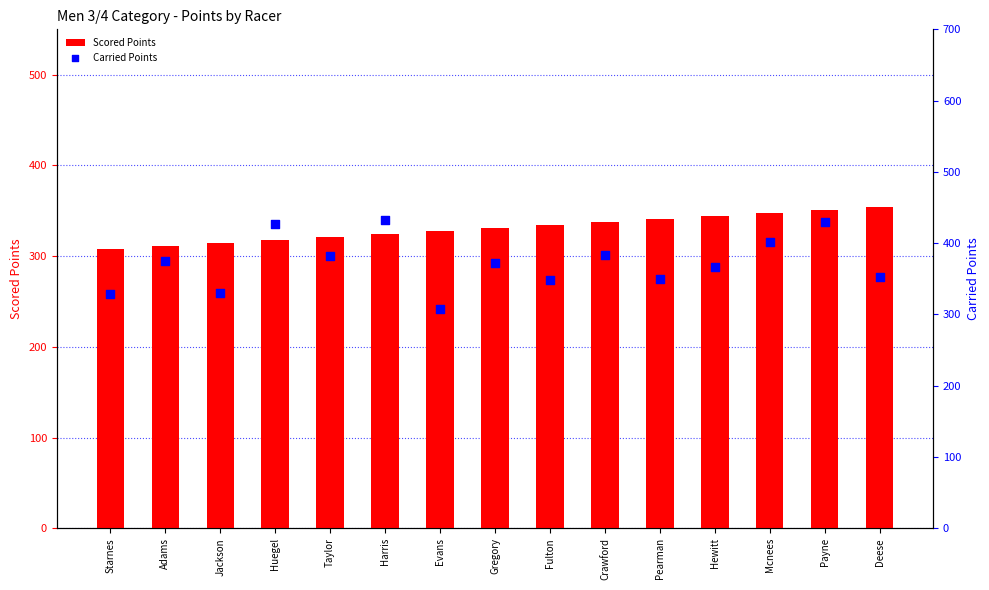

Is the value of Carried Points at Crawford greater than the value of Scored Points at Hewitt?

Yes